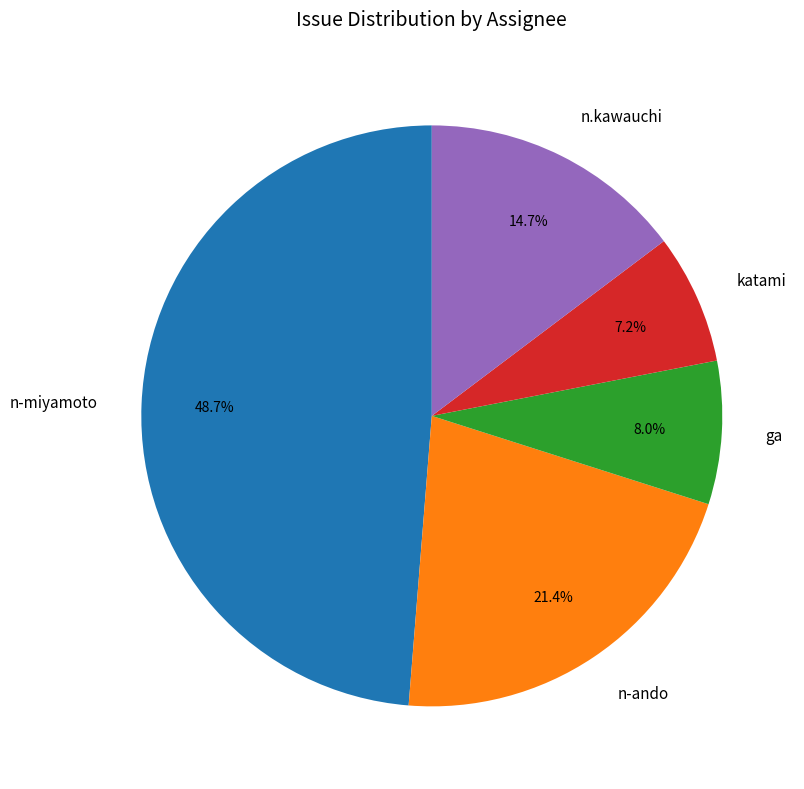

Which category has the smallest portion of the pie?

katami